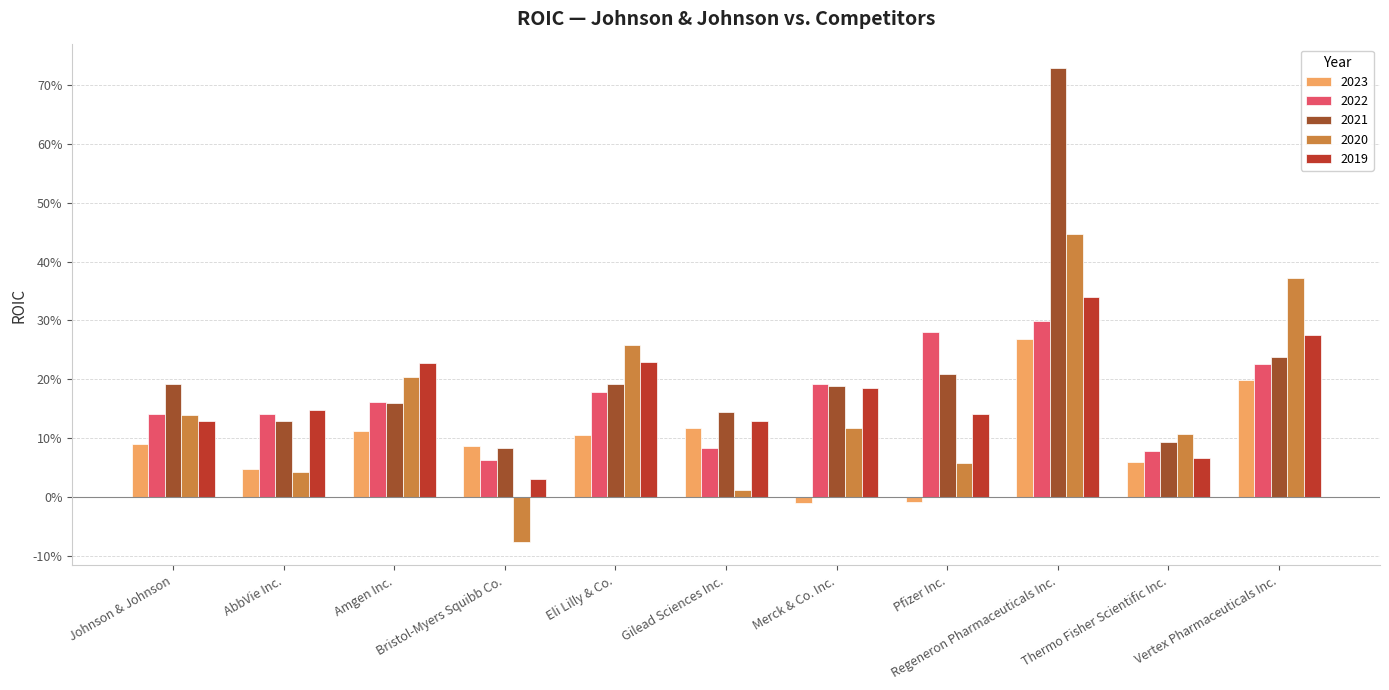

At which label does 2023 first exceed 0?

Johnson & Johnson